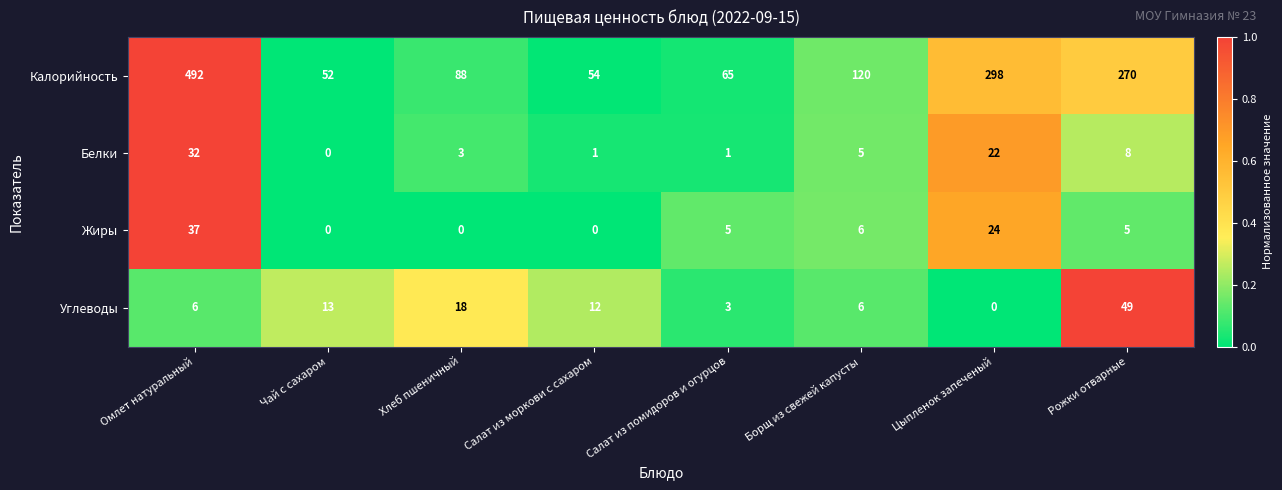

Which series has the widest spread of values?

Калорийность